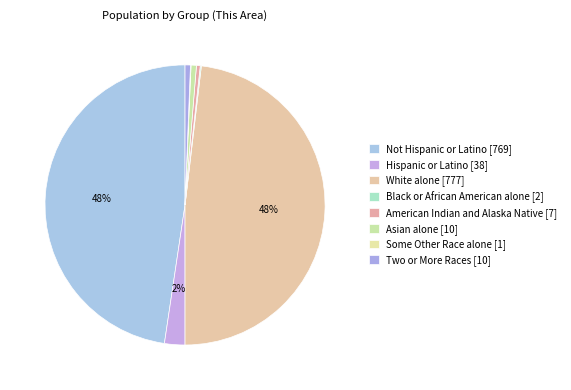

Is Not Hispanic or Latino the majority of the pie?

No